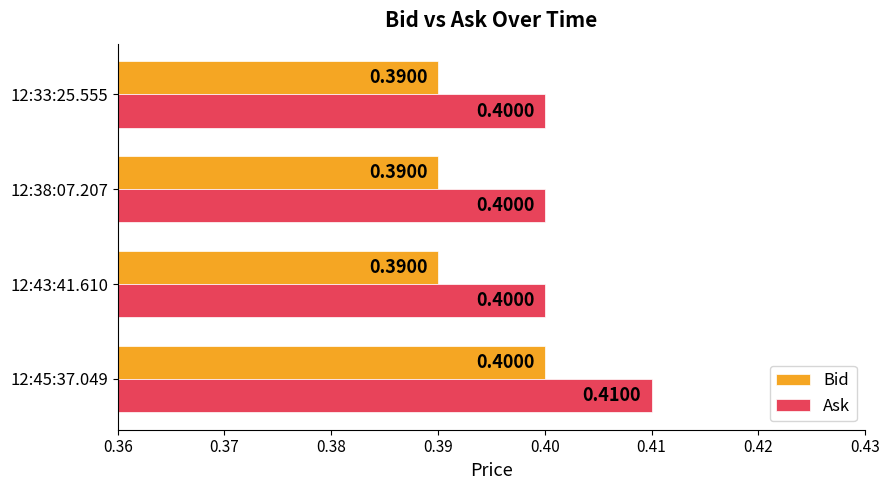

At which category is the sum across all series the highest?

12:45:37.049